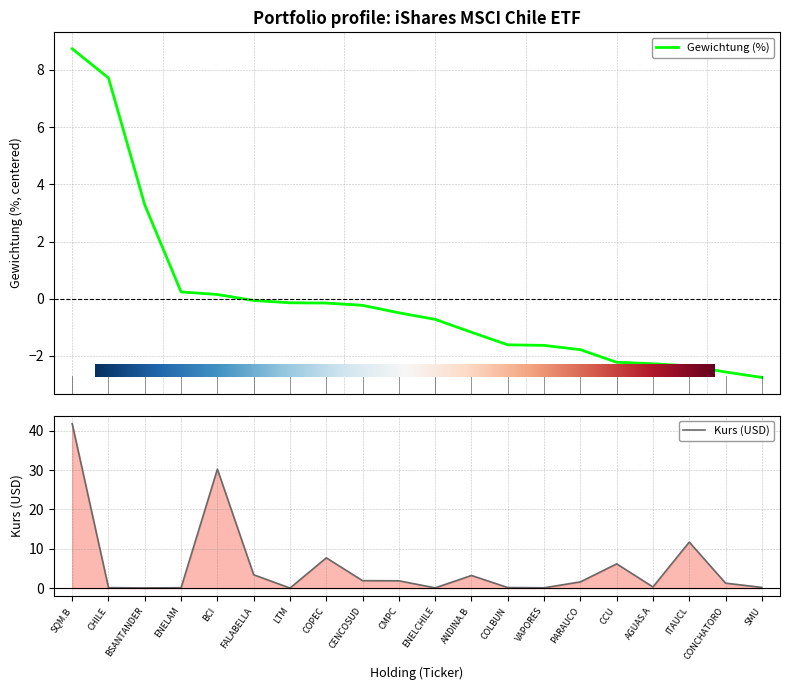

How many data points does each series have?

20